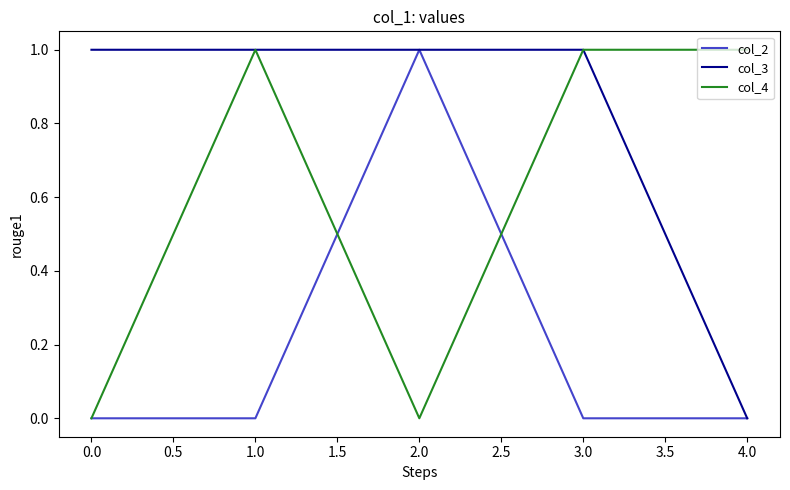

The value of col_4 at 3.0 is 1. True or false?

True